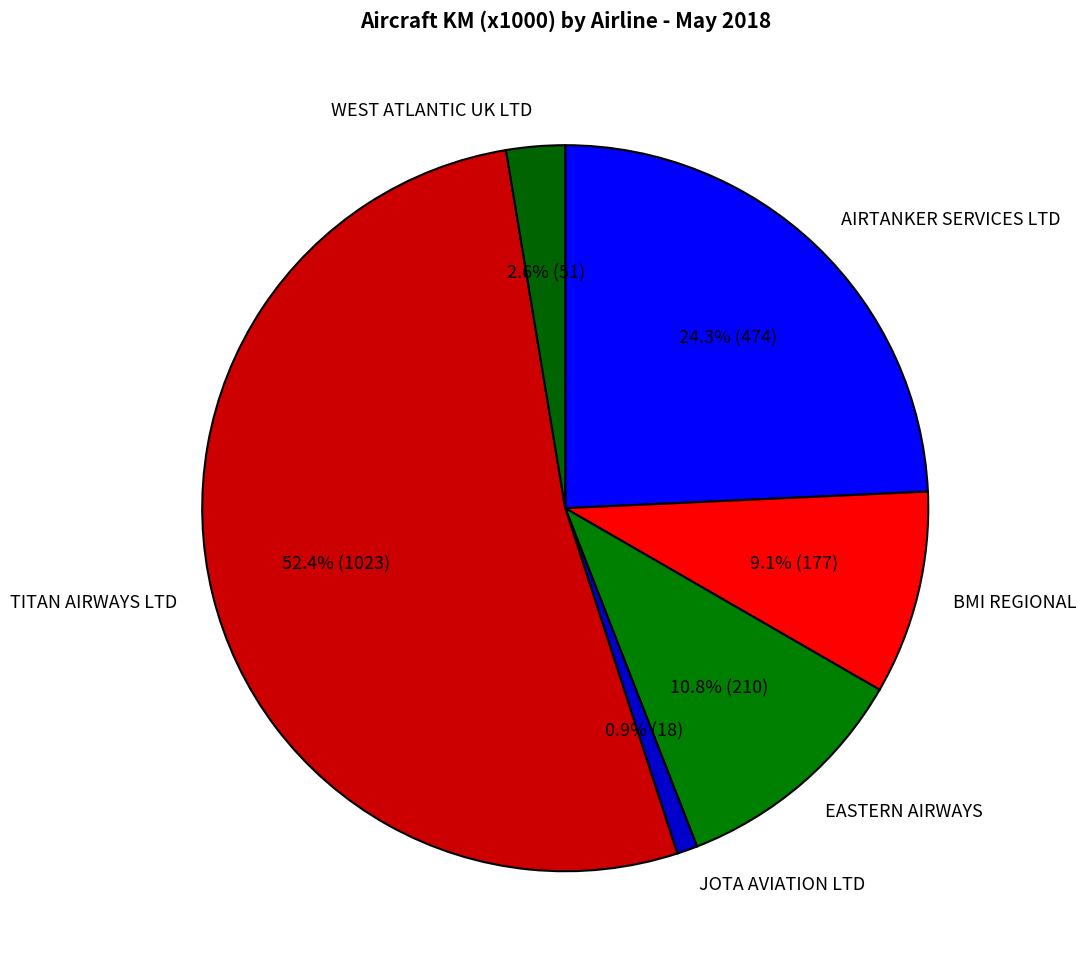

True or false: EASTERN AIRWAYS accounts for 11% of the total.

True